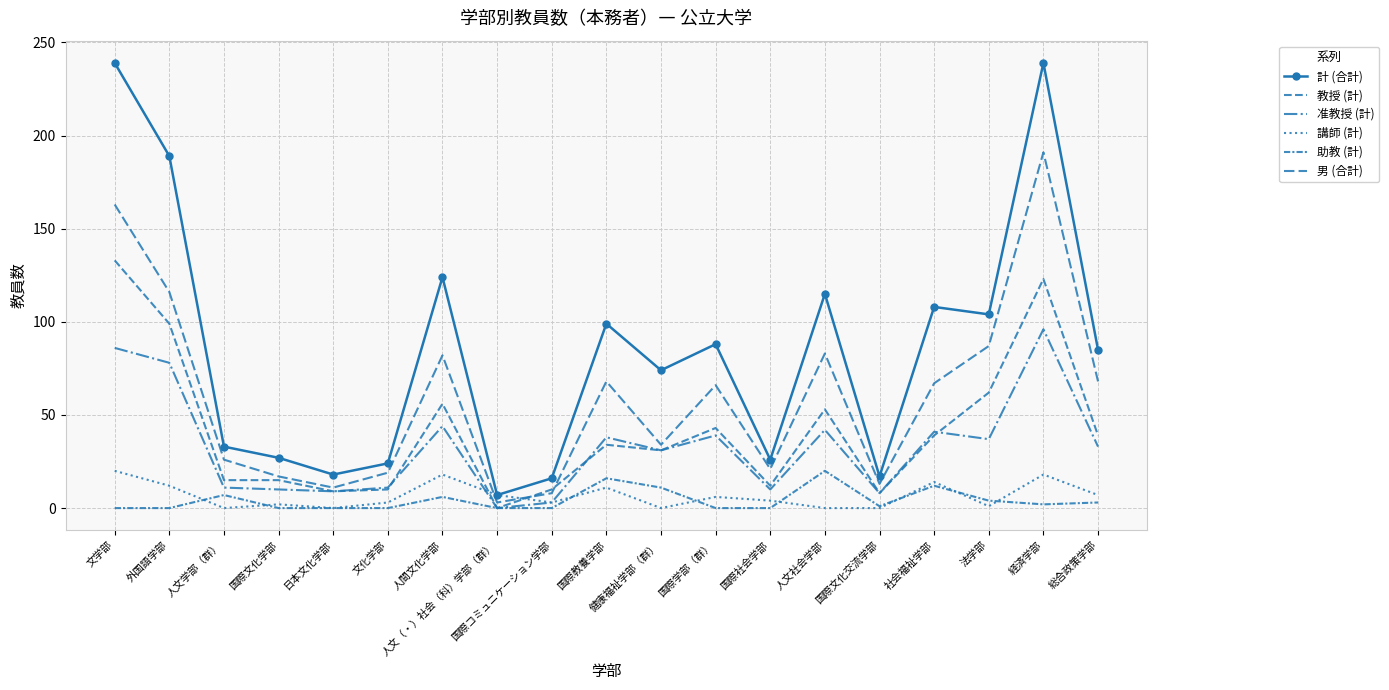

At which category is the sum across all series the highest?

経済学部